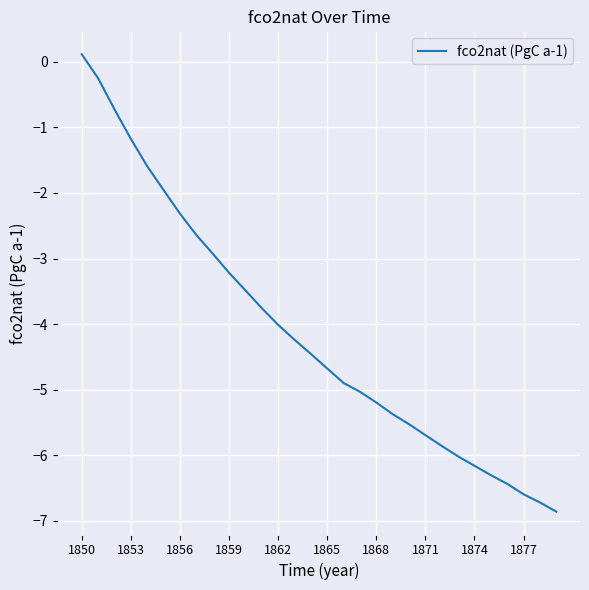

What is the minimum value shown in the chart?

-6.9